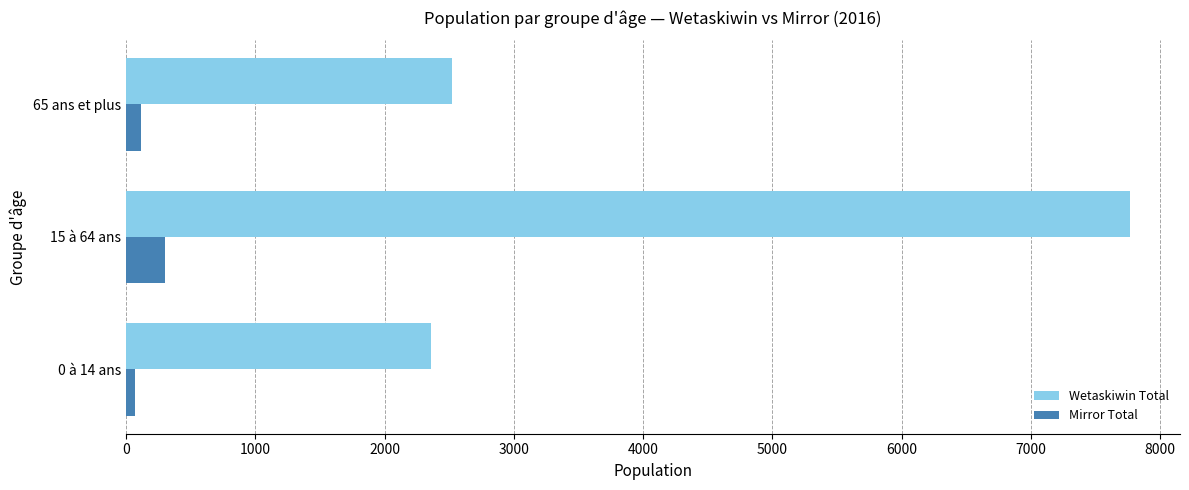

How many distinct data groups are displayed?

2